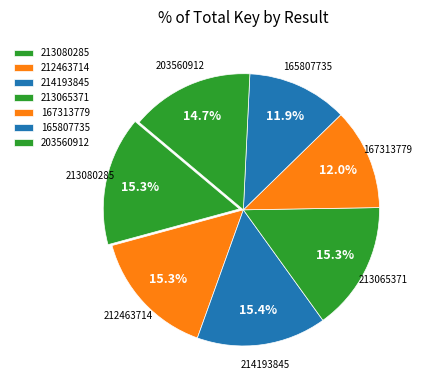

Does any single category account for the majority?

No